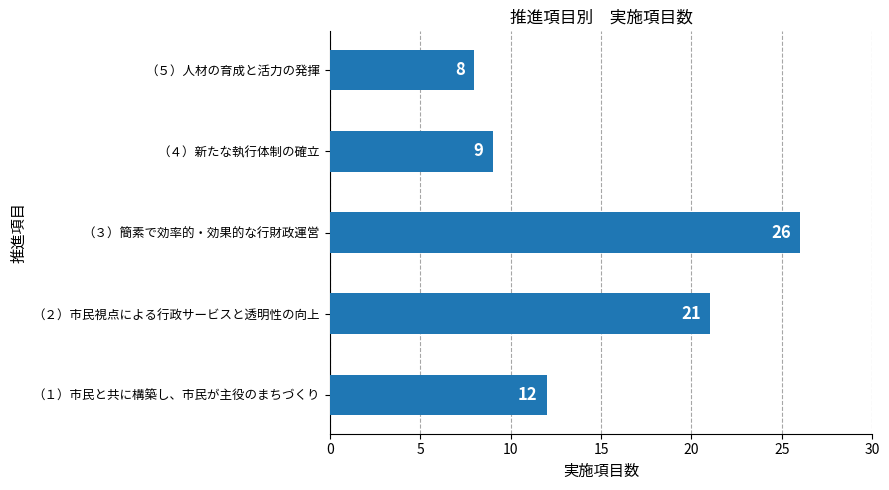

Rank the categories by value from highest to lowest.

（３）簡素で効率的・効果的な行財政運営, （２）市民視点による行政サービスと透明性の向上, （１）市民と共に構築し、市民が主役のまちづくり, （４）新たな執行体制の確立, （５）人材の育成と活力の発揮